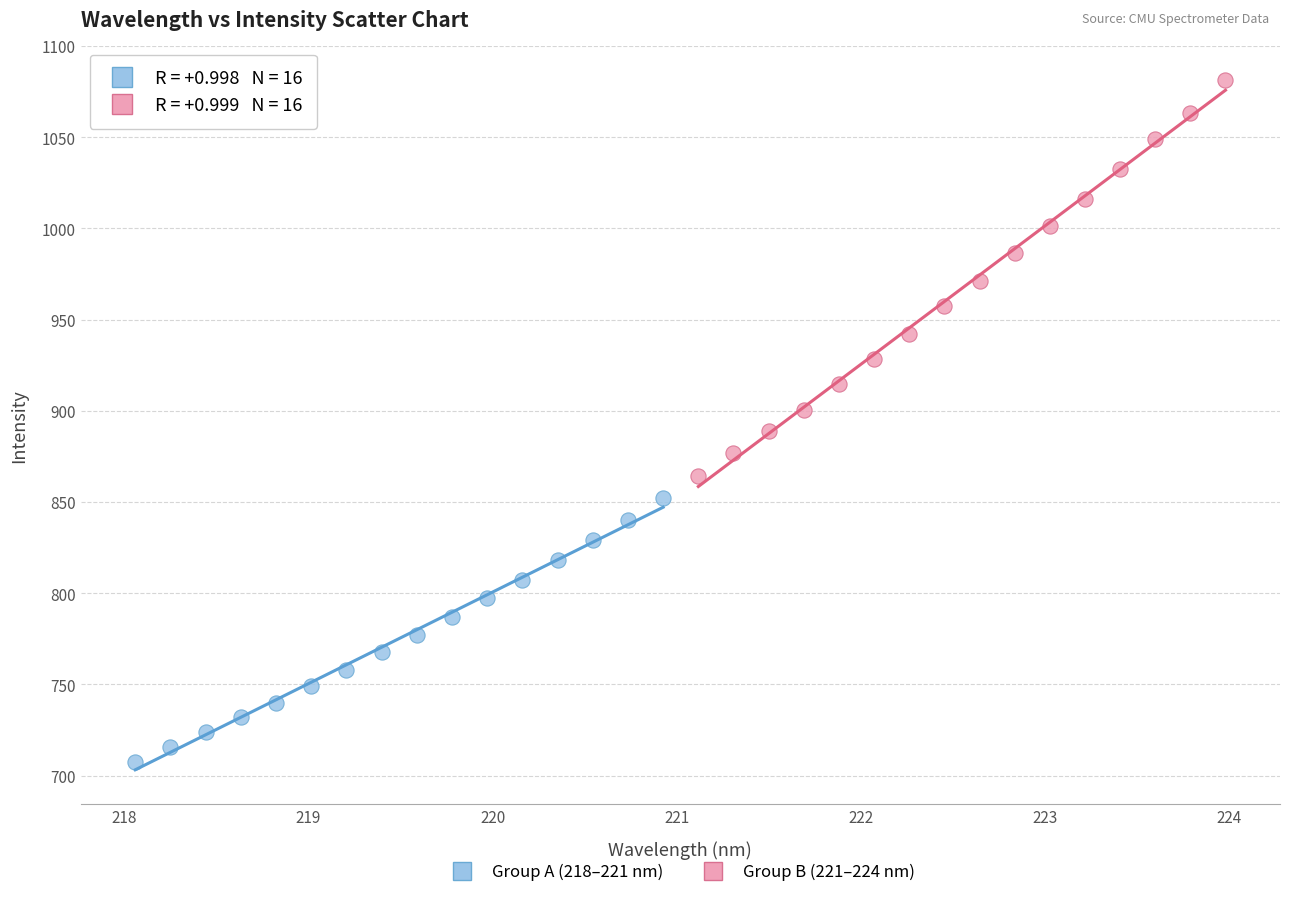

Which series reaches the minimum Y coordinate?

Group A (218–221 nm)